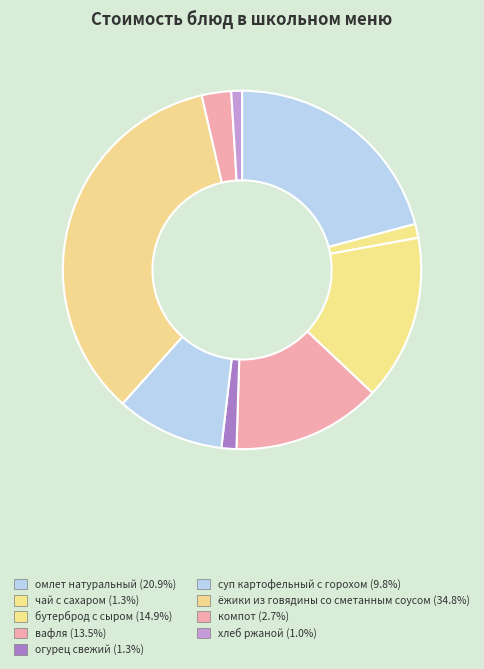

To the nearest percent, what is the average slice percentage?

11%